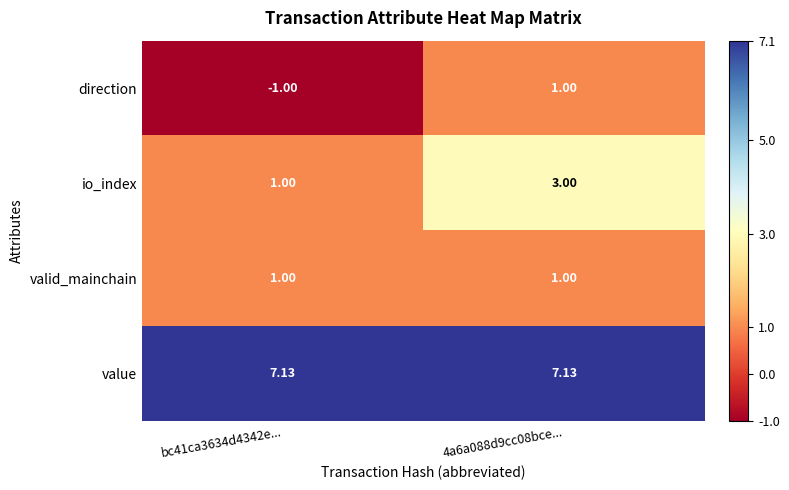

What is the smallest value displayed?

-1.0